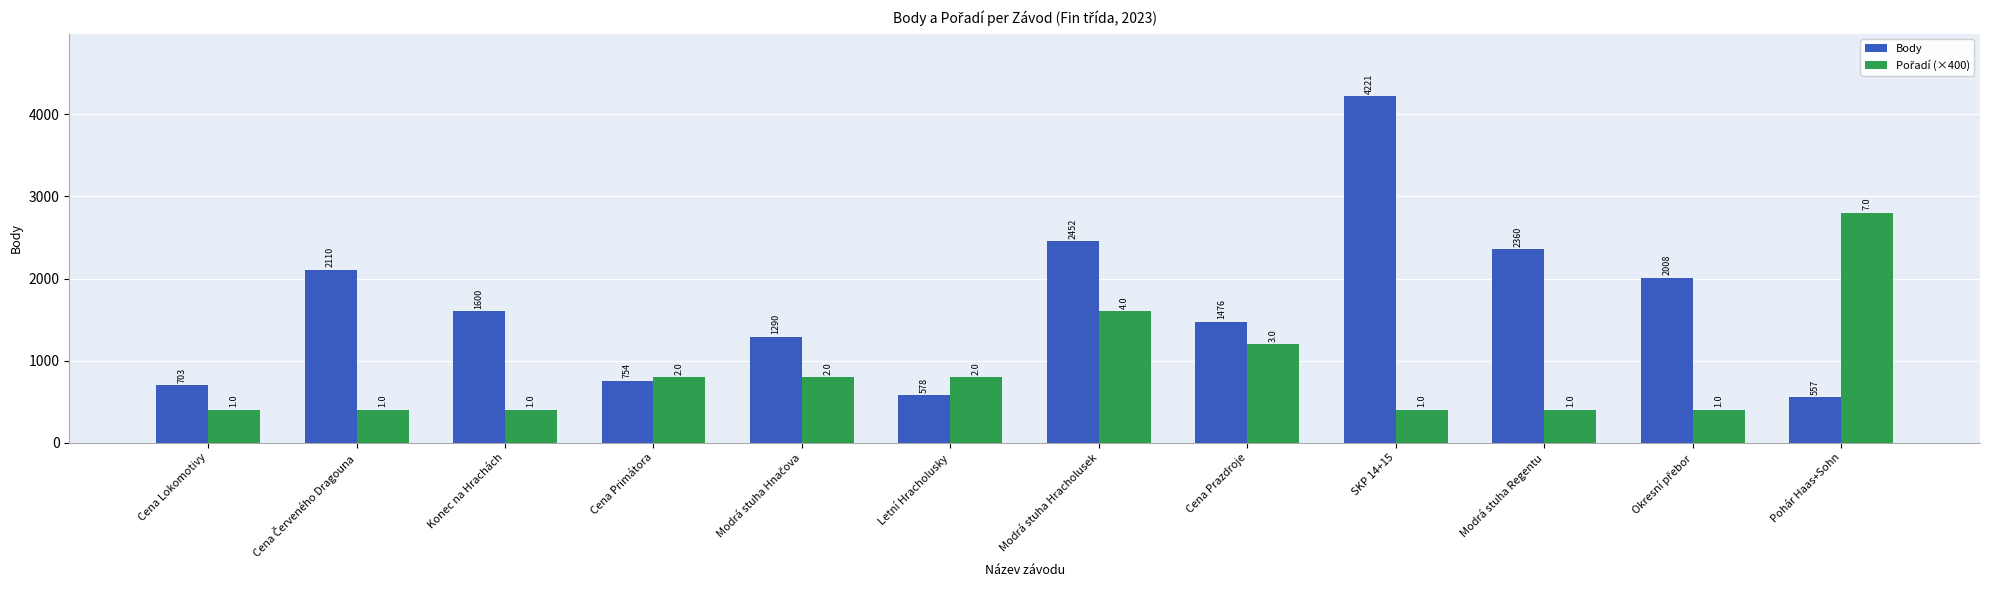

True or false: Body has a value of 557 at Pohár Haas+Sohn.

True